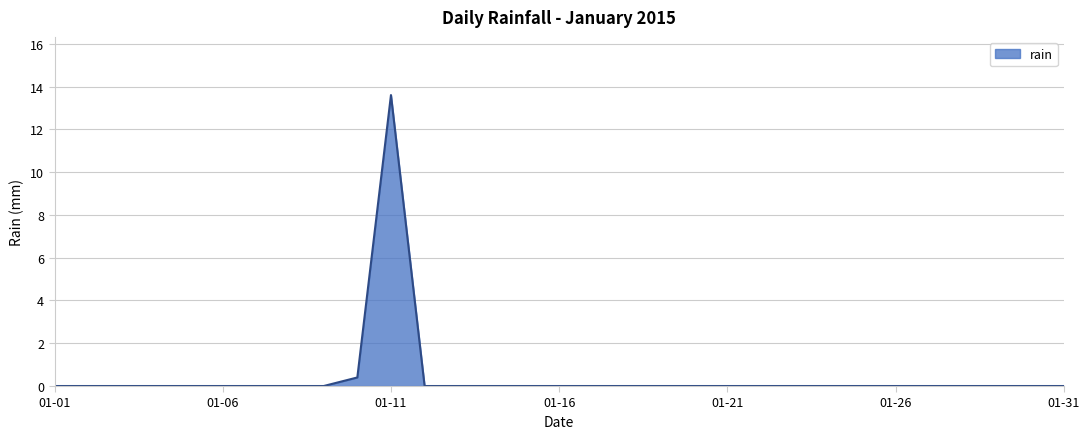

What is the sum of all values?

14.0